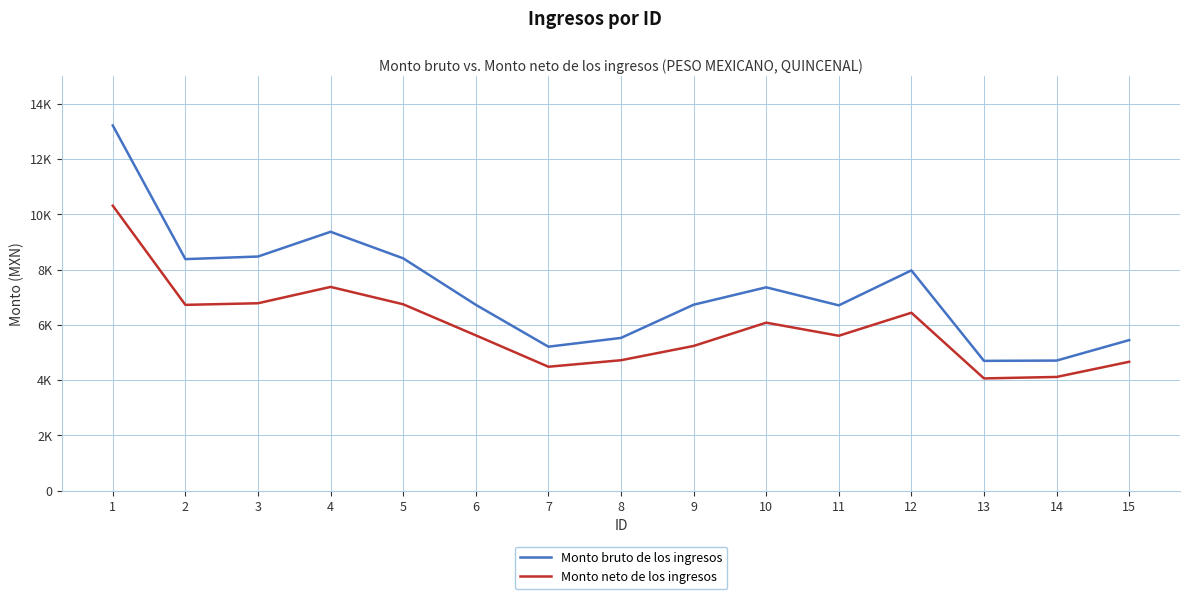

What are all the series names shown in the legend?

Monto bruto de los ingresos, Monto neto de los ingresos